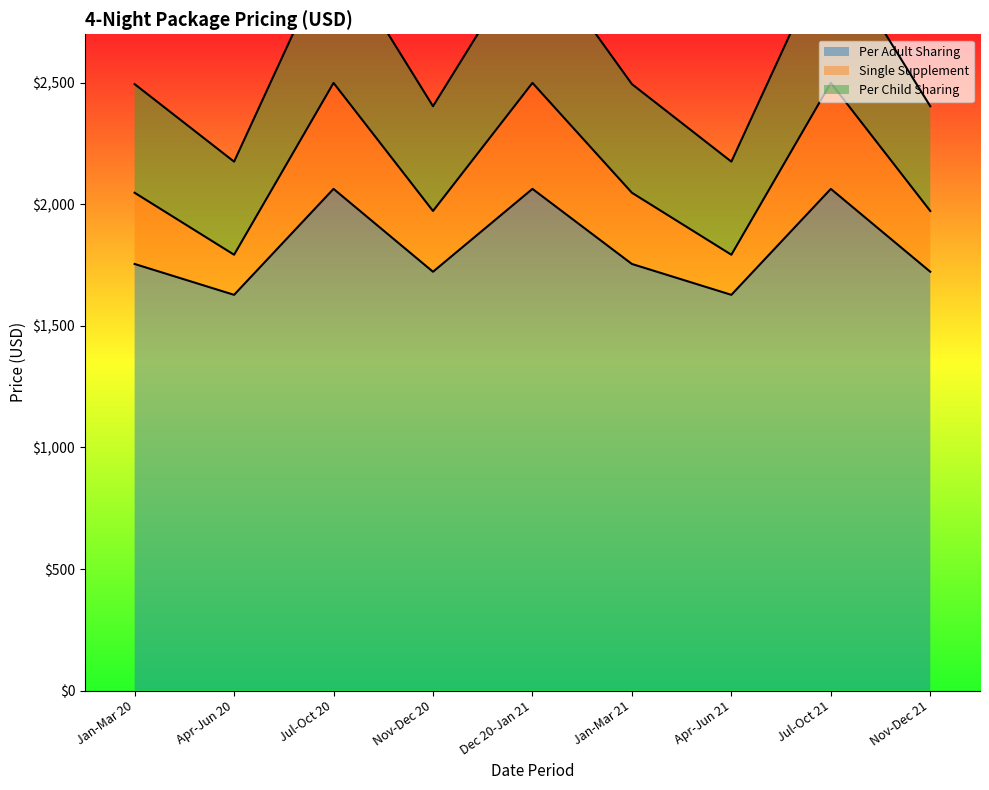

Is it true that Single Supplement equals 1973 at Nov-Dec 20?

True